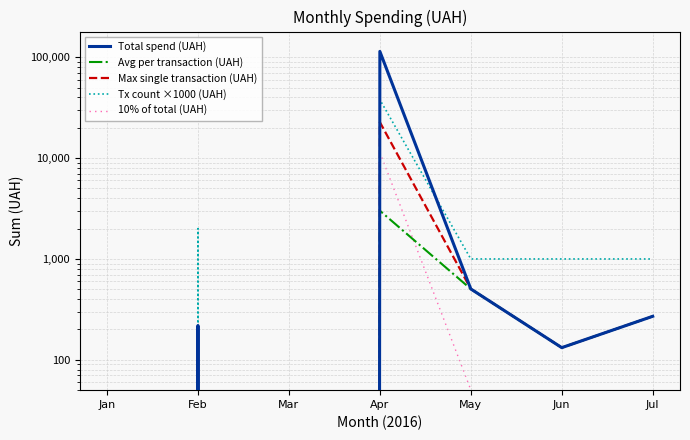

True or false: Avg per transaction (UAH) and Max single transaction (UAH) intersect in this chart.

False